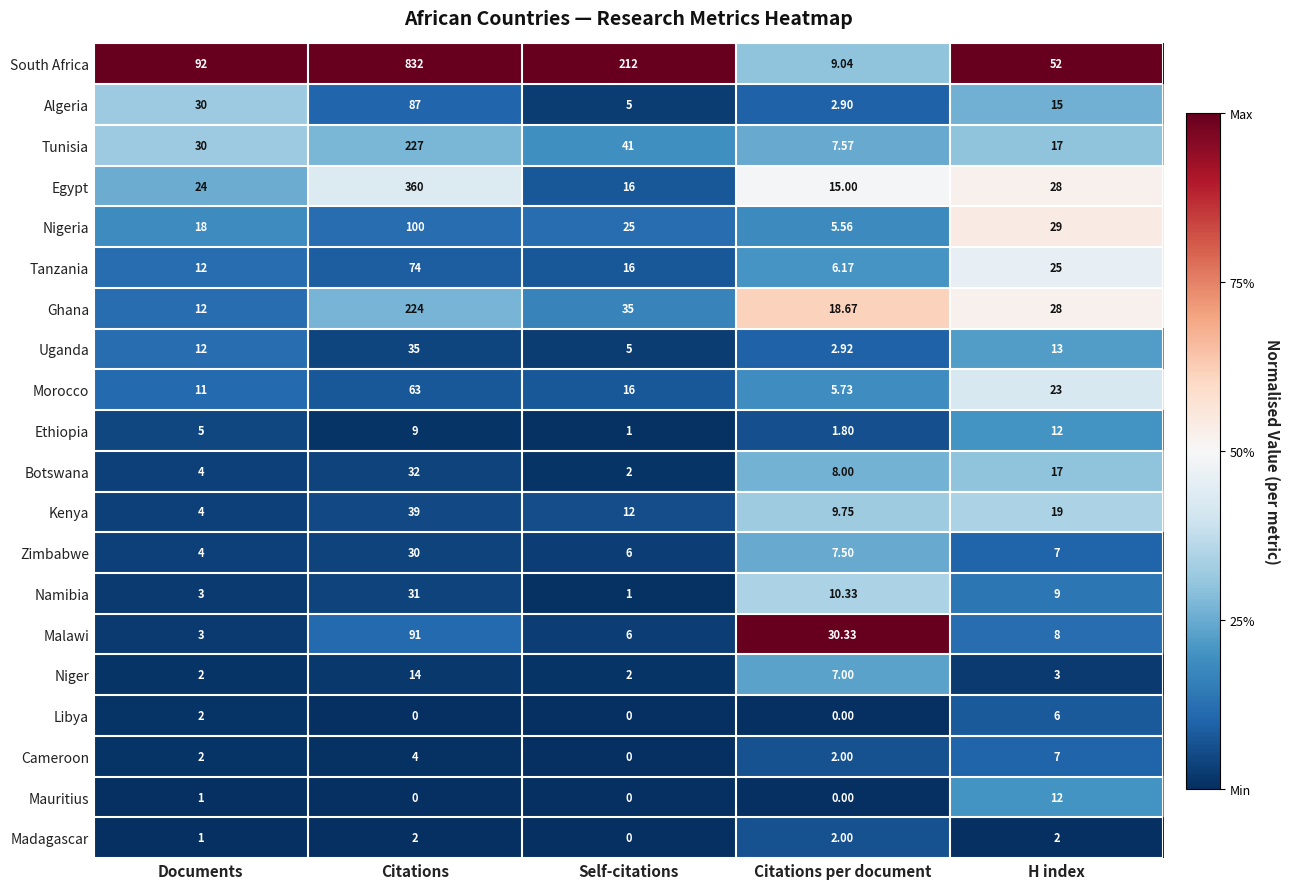

At how many categories does at least one series exceed 0?

5